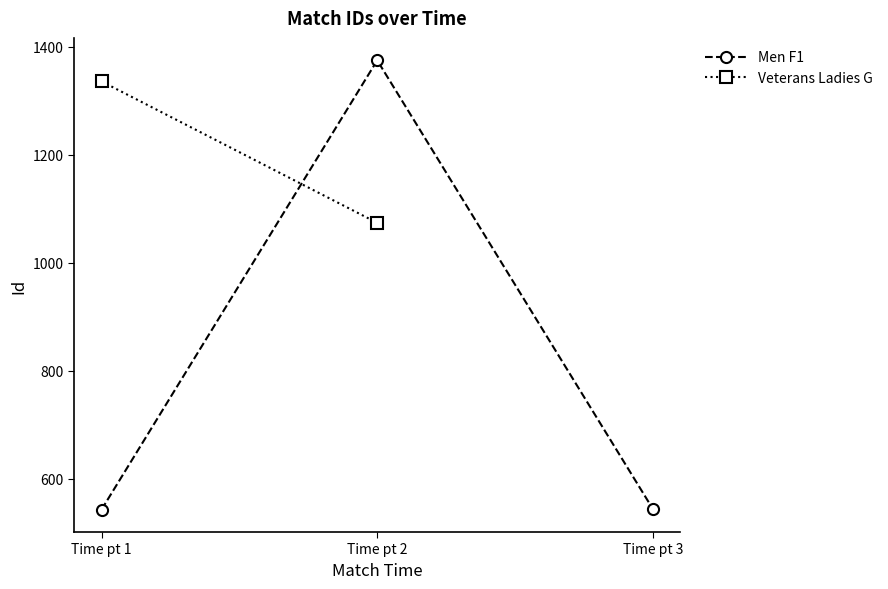

What is the value of the 2nd point from the left?

1375